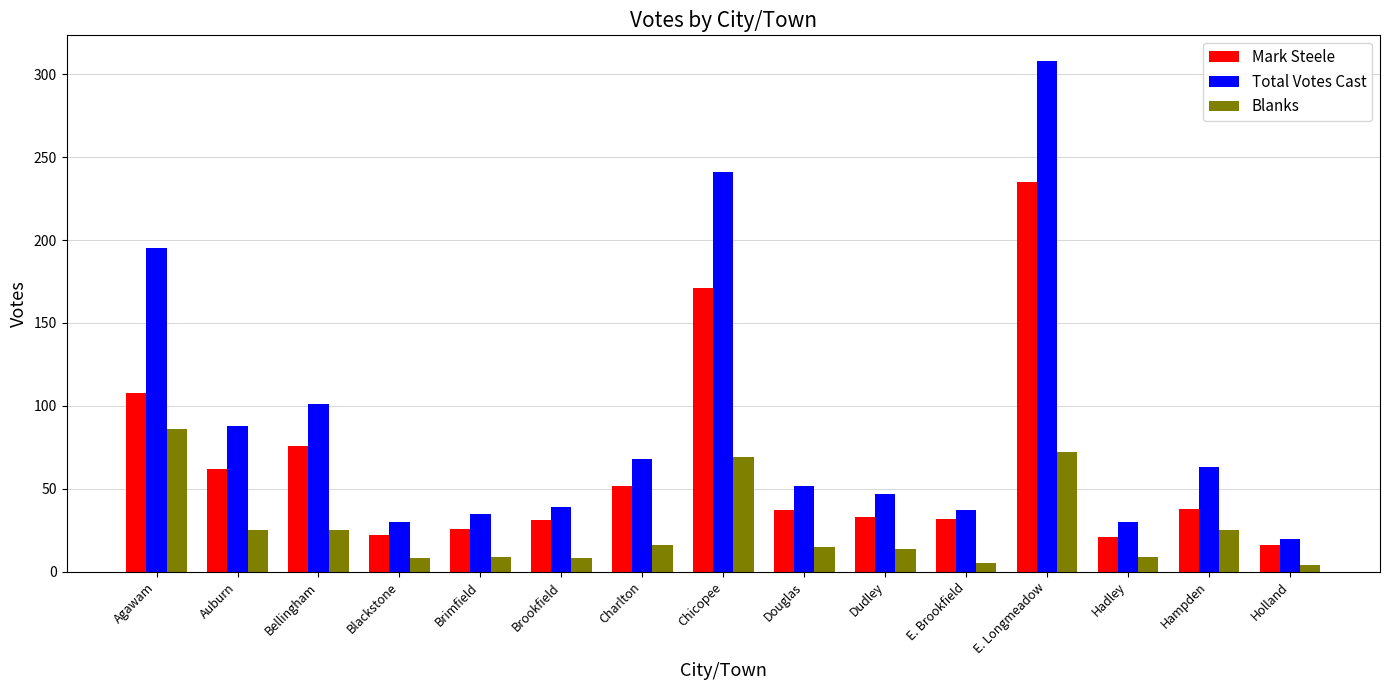

How many categories are shown in the chart?

15